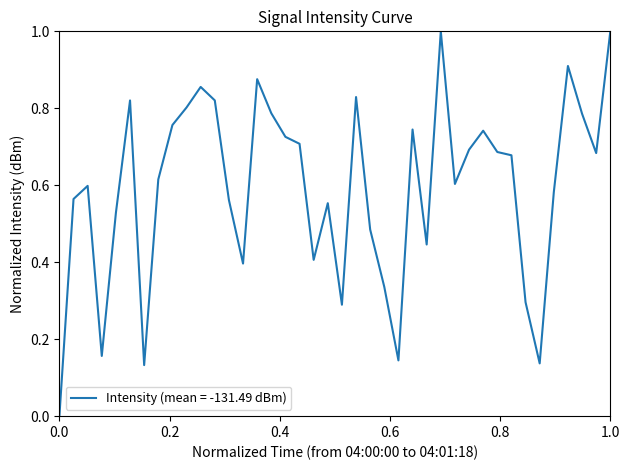

What is the difference between the second highest and minimum values?

1.0